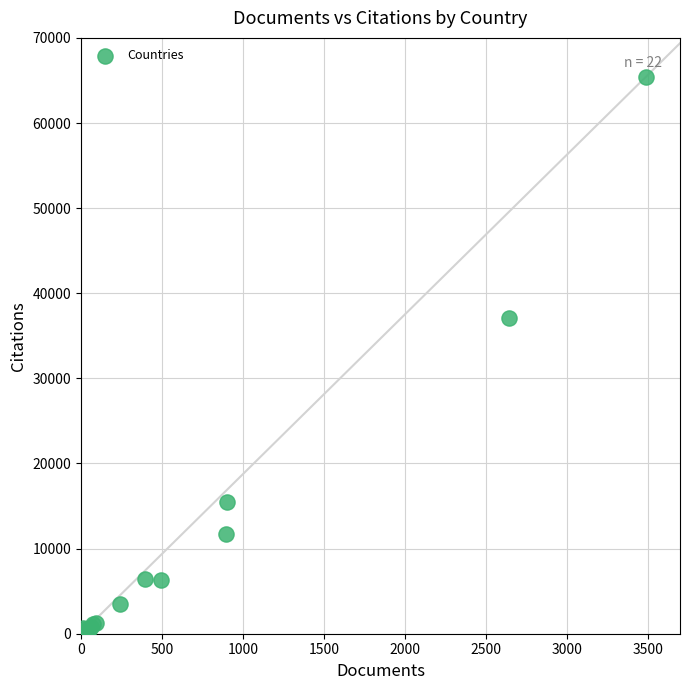

What Y value in the scatter plot is closest to 32720?

37103